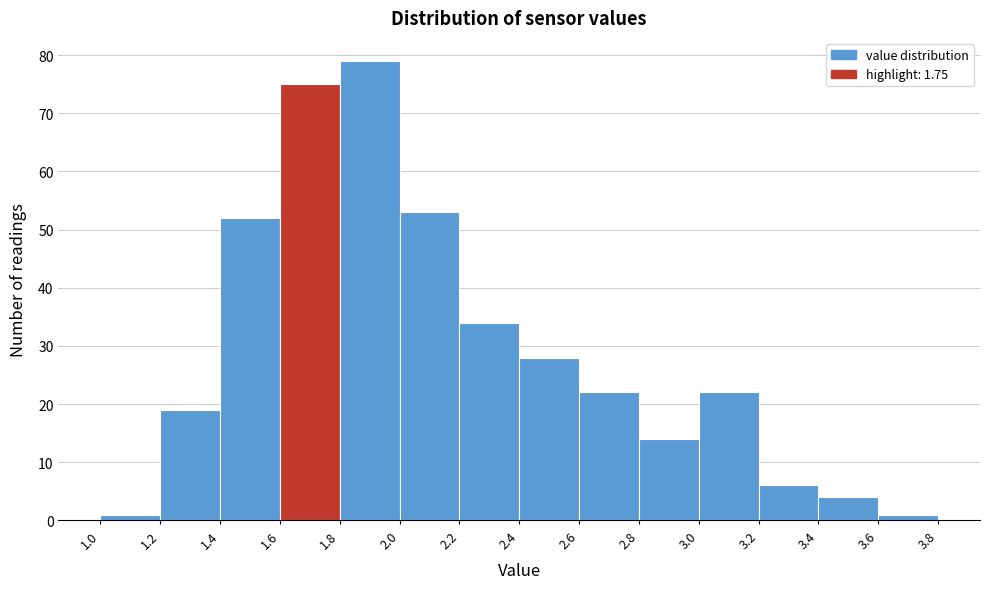

Reading left to right, list every bar in this chart as the range it spans on the x-axis followed by its height. The values are not printed on the chart, so give them approximately, as read against the axis.

1.0 to 1.2: 1
1.2 to 1.4: 19
1.4 to 1.6: 52
1.6 to 1.8: 75
1.8 to 2.0: 79
2.0 to 2.2: 53
2.2 to 2.4: 34
2.4 to 2.6: 28
2.6 to 2.8: 22
2.8 to 3.0: 14
3.0 to 3.2: 22
3.2 to 3.4: 6
3.4 to 3.6: 4
3.6 to 3.8: 1